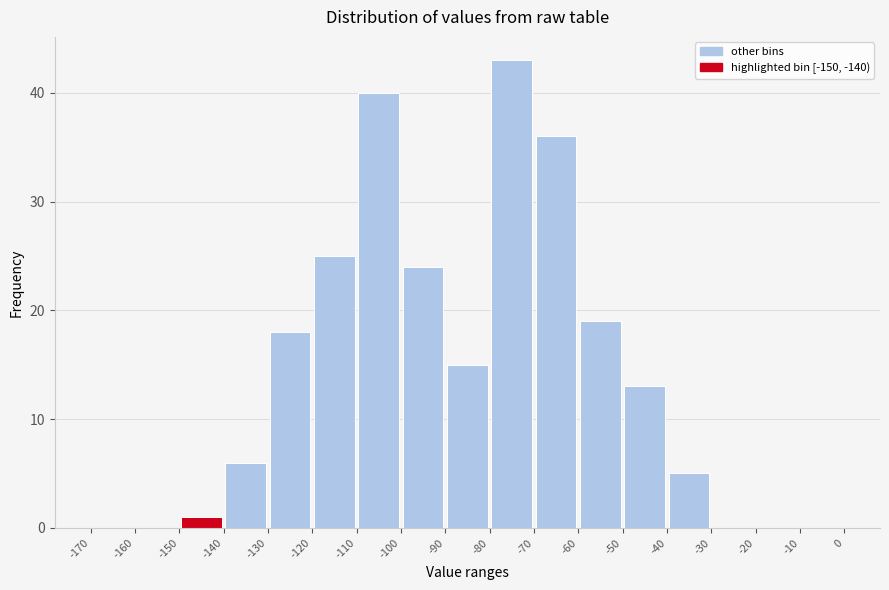

Reading left to right, list every bar in this chart as the range it spans on the x-axis followed by its height. The values are not printed on the chart, so give them approximately, as read against the axis.

-170 to -160: 0
-160 to -150: 0
-150 to -140: 1
-140 to -130: 6
-130 to -120: 18
-120 to -110: 25
-110 to -100: 40
-100 to -90: 24
-90 to -80: 15
-80 to -70: 43
-70 to -60: 36
-60 to -50: 19
-50 to -40: 13
-40 to -30: 5
-30 to -20: 0
-20 to -10: 0
-10 to 0: 0